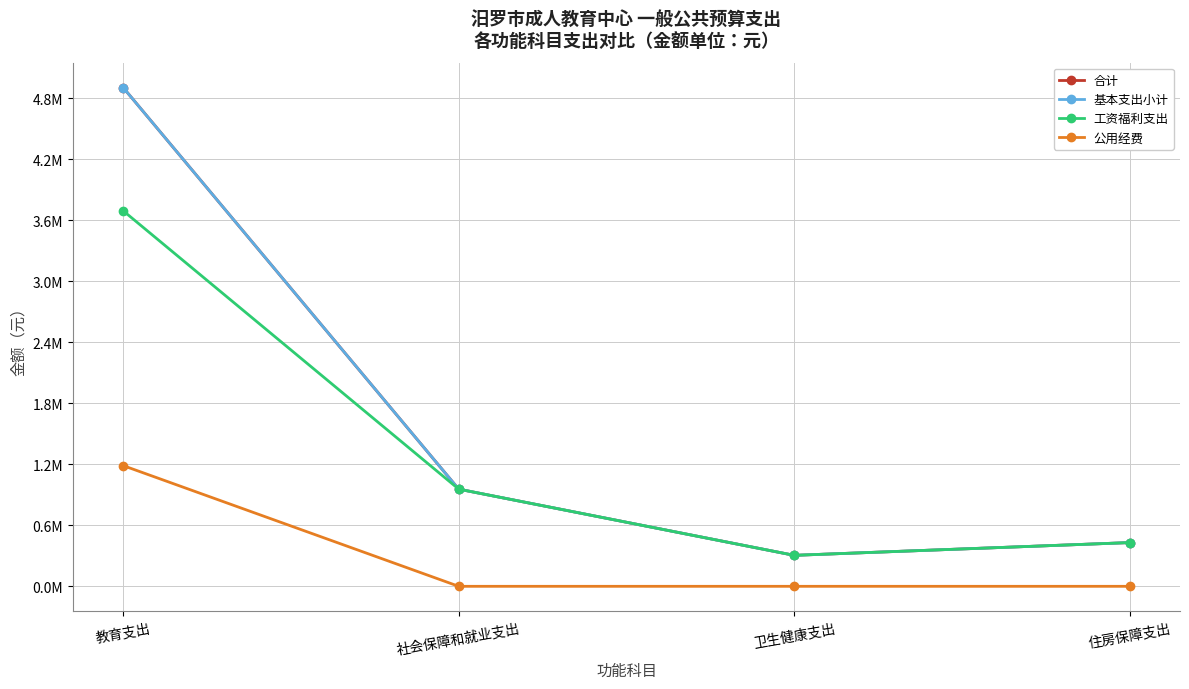

What position from the right is 卫生健康支出?

2